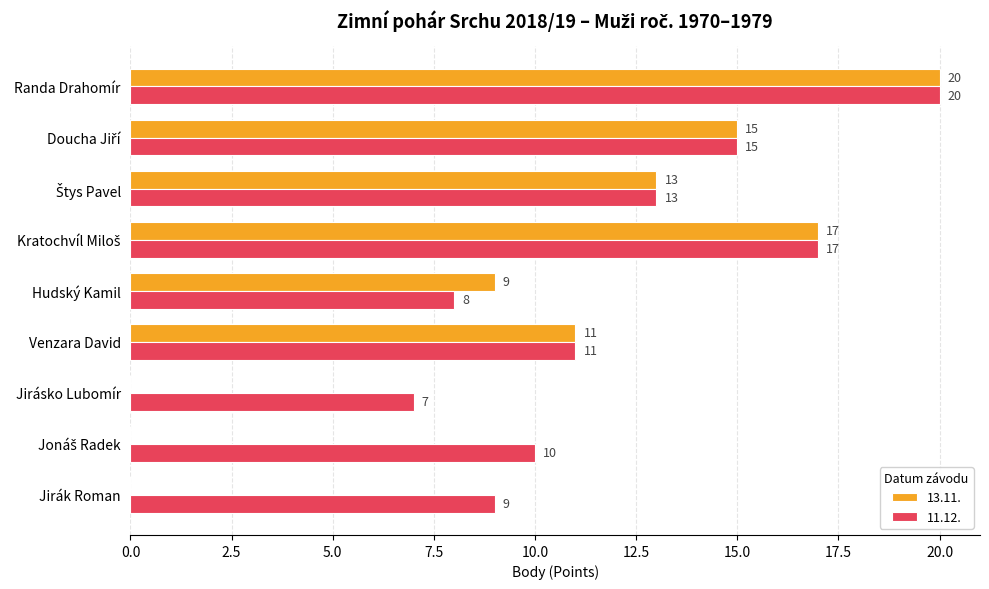

How many categories are shown in the chart?

9